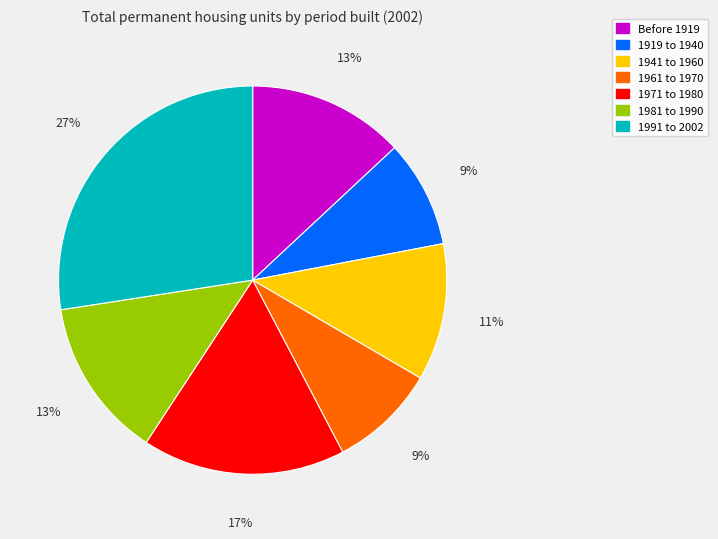

Is Before 1919 the majority of the pie?

No